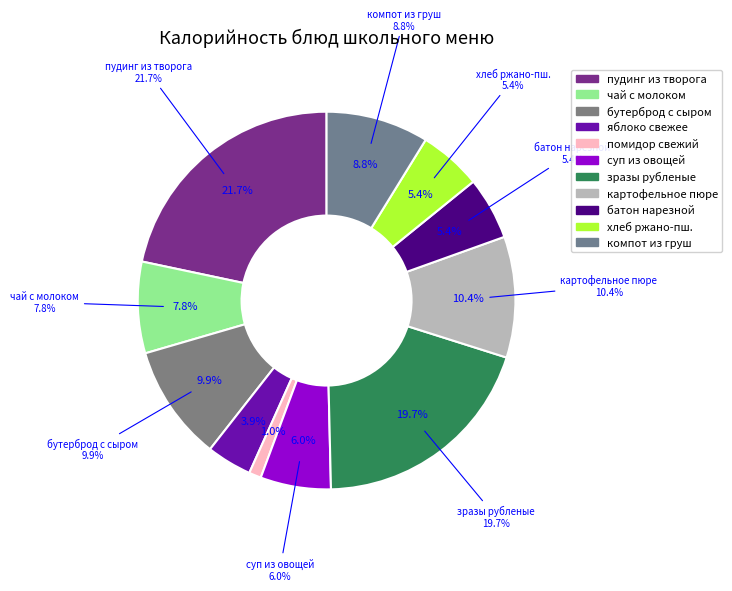

What is the smallest slice in the pie chart?

помидор свежий порционный